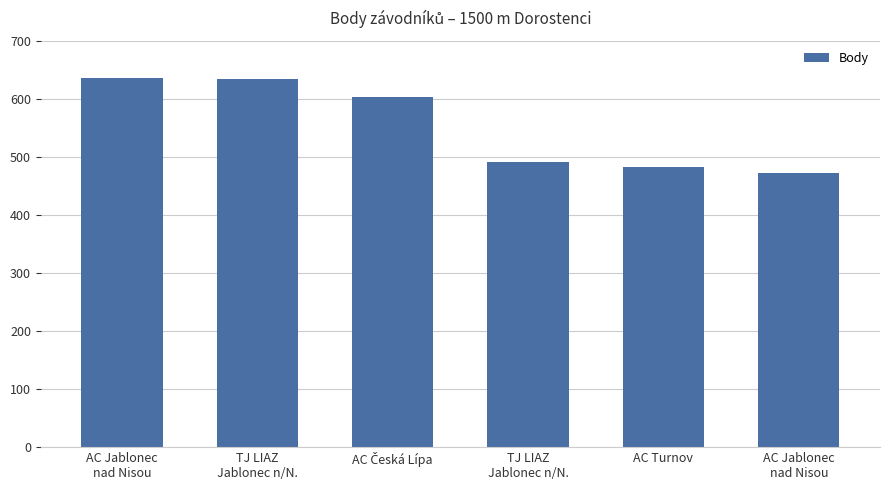

Reading left to right, list all the values displayed in this chart.

AC Jablonec
nad Nisou=637	TJ LIAZ
Jablonec n/N.=635	AC Česká Lípa=604	TJ LIAZ
Jablonec n/N.=491	AC Turnov=483	AC Jablonec
nad Nisou=472